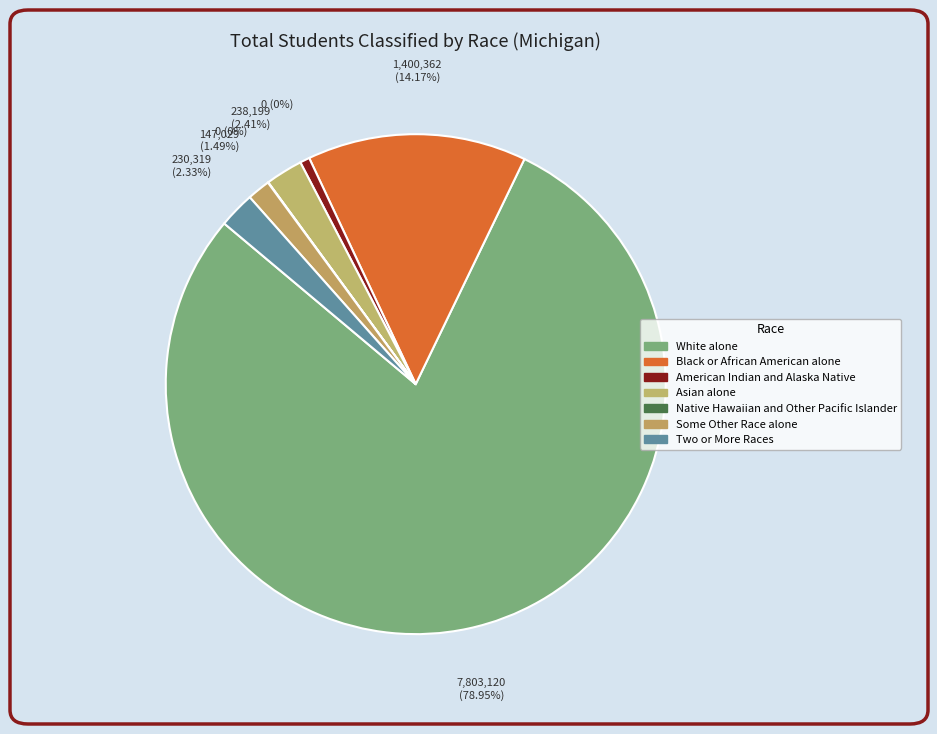

How many segments does this pie chart have?

7